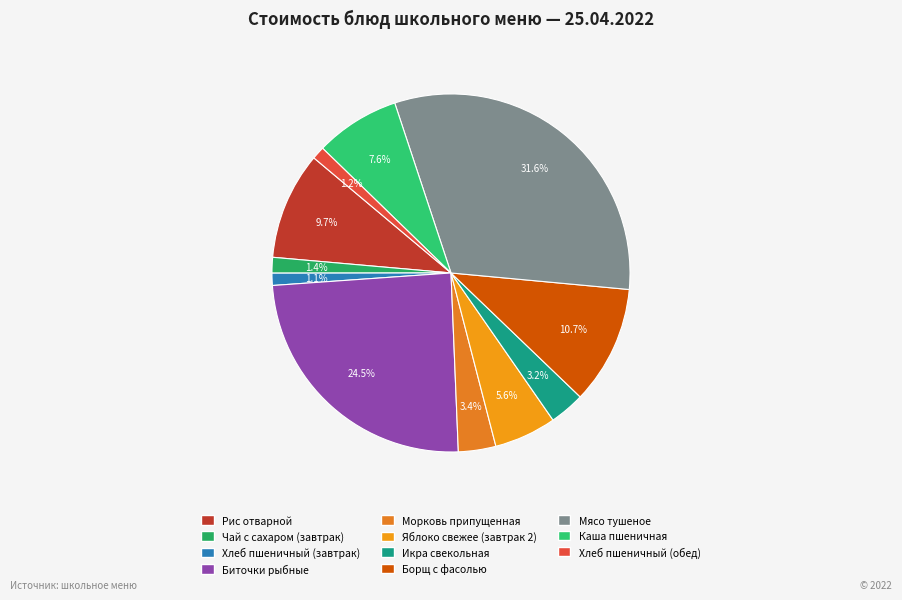

Is it true that Каша пшеничная is 18% of the pie?

False